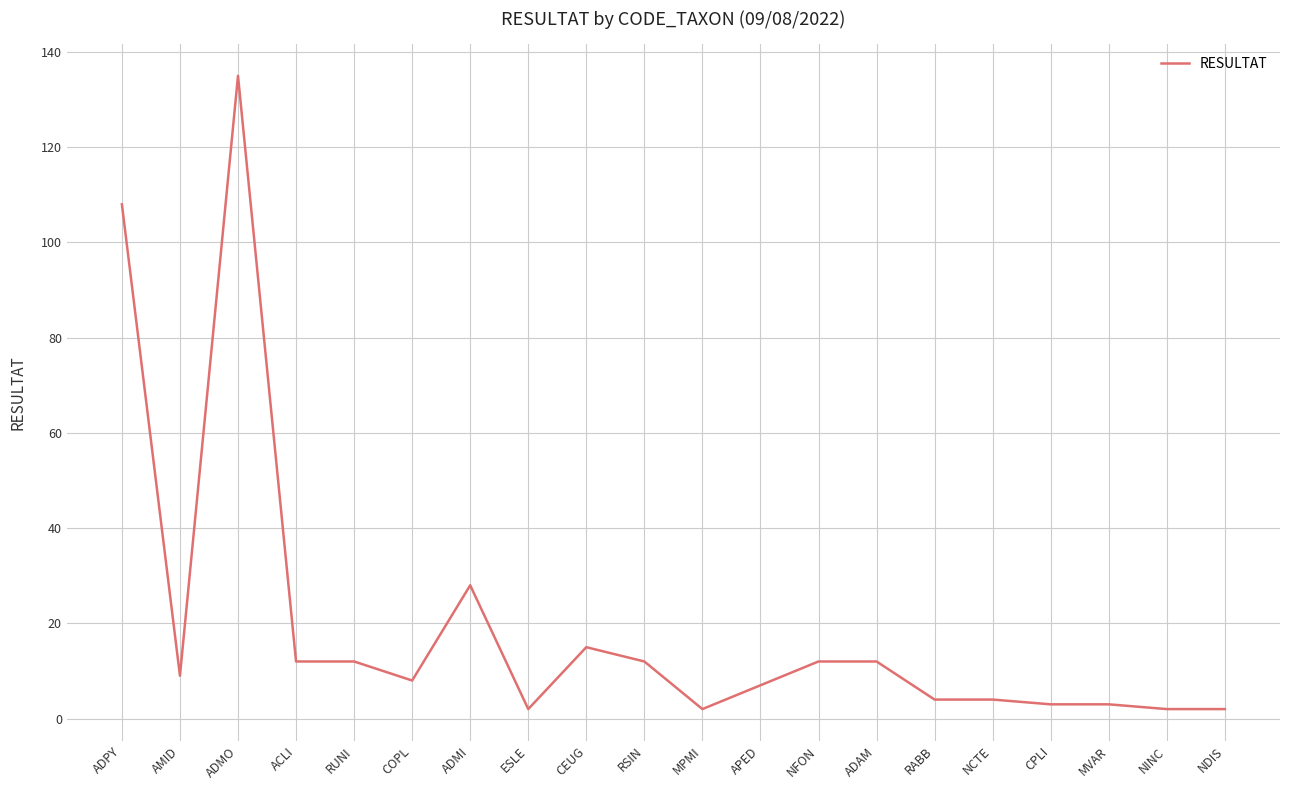

Which category has the highest value across all series?

ADMO